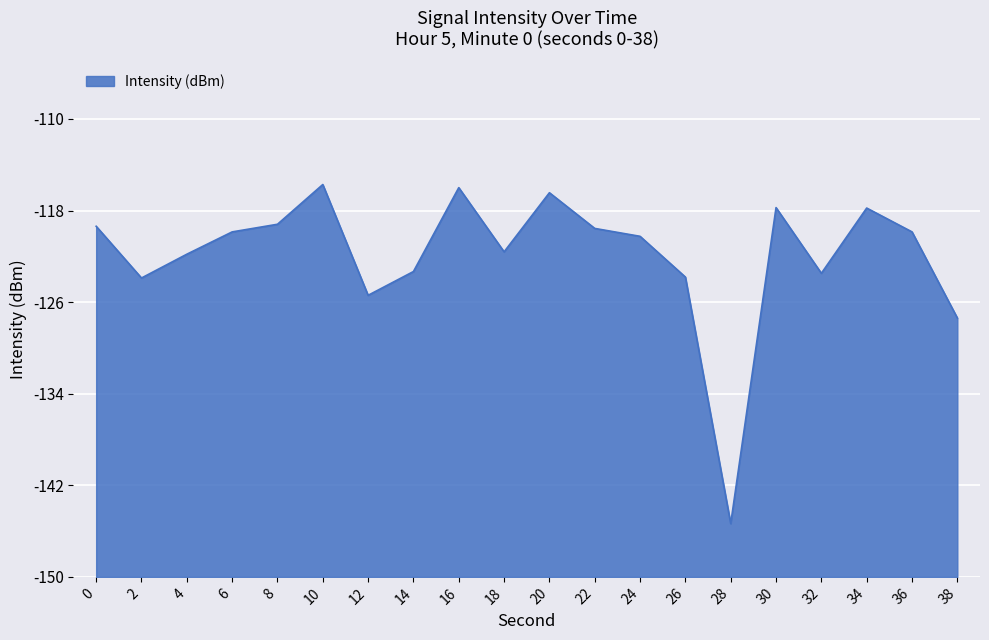

True or false: the data has more than 2 interior local peaks.

True